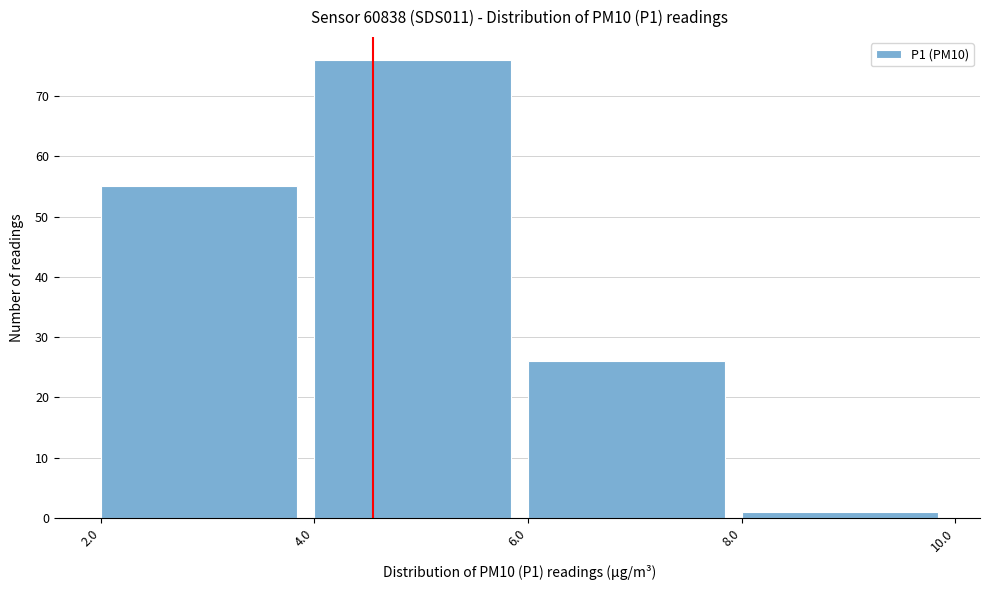

Reading left to right, list every bar in this chart as the range it spans on the x-axis followed by its height. The values are not printed on the chart, so give them approximately, as read against the axis.

2.0 to 4.0: 55
4.0 to 6.0: 76
6.0 to 8.0: 26
8.0 to 10.0: 1